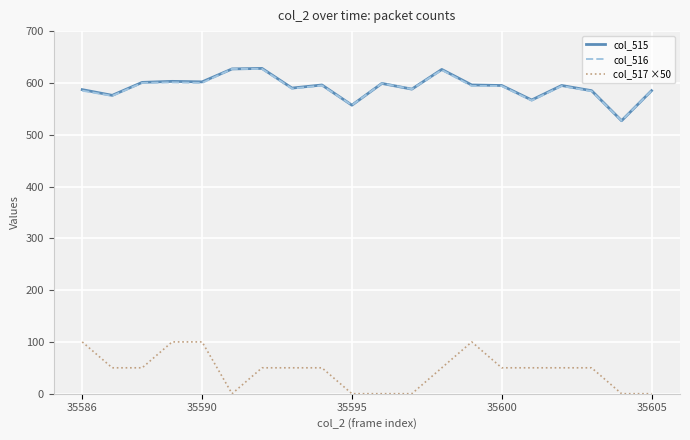

What is the average value of the col_515 series?

592